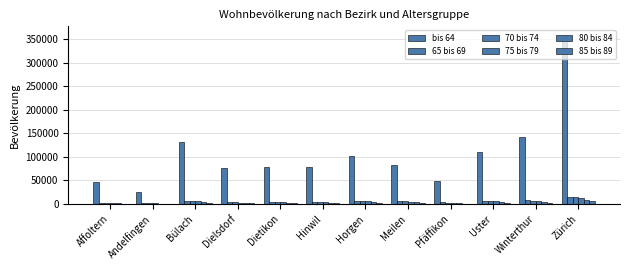

Does the chart contain stacked bars?

No